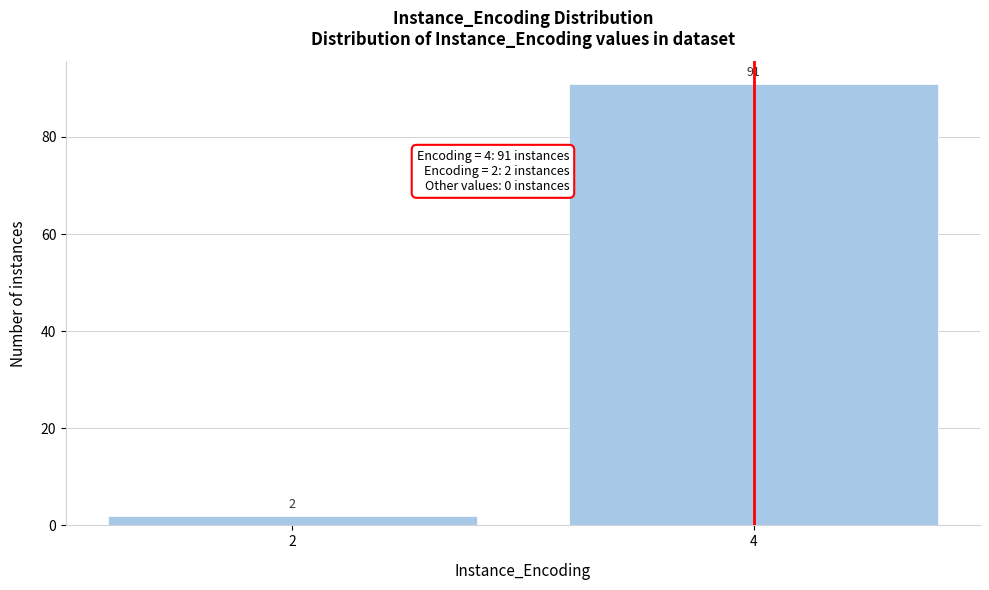

Reading left to right, extract all data points from this chart.

2=2	4=91